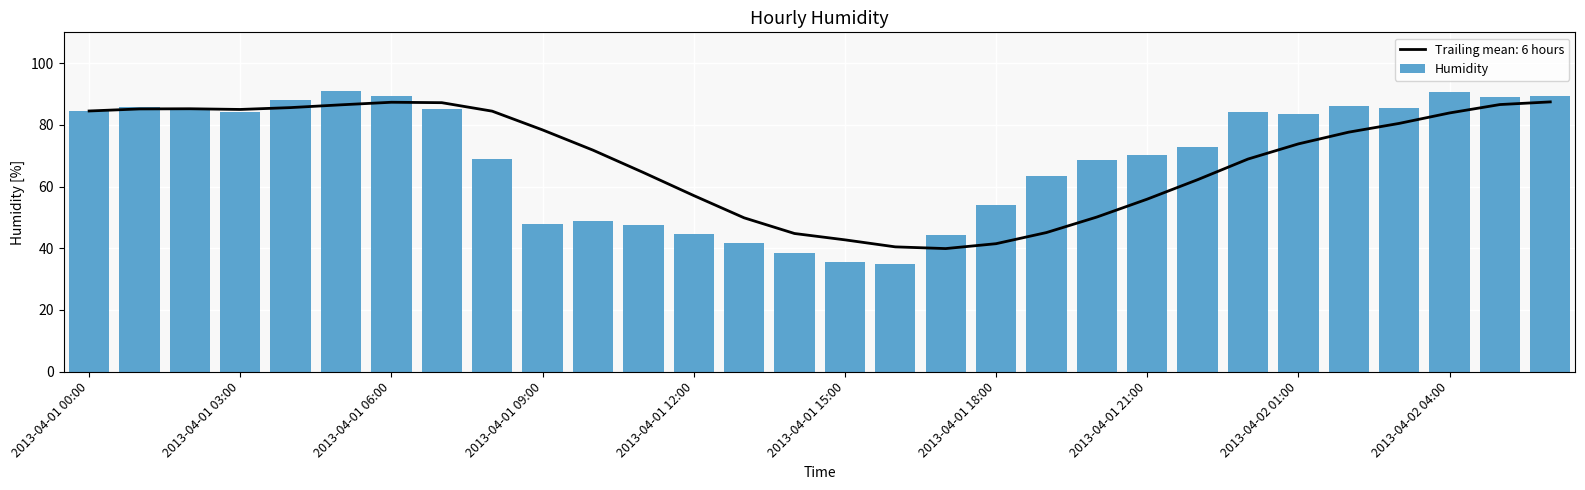

Which category has the lowest value across all series?

16